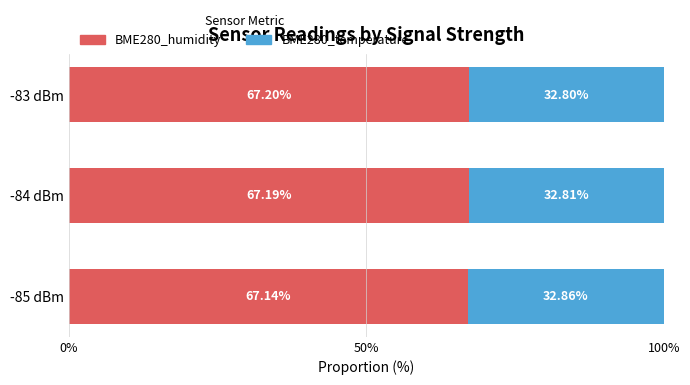

What is the total value across all series at -85 dBm?

100.0